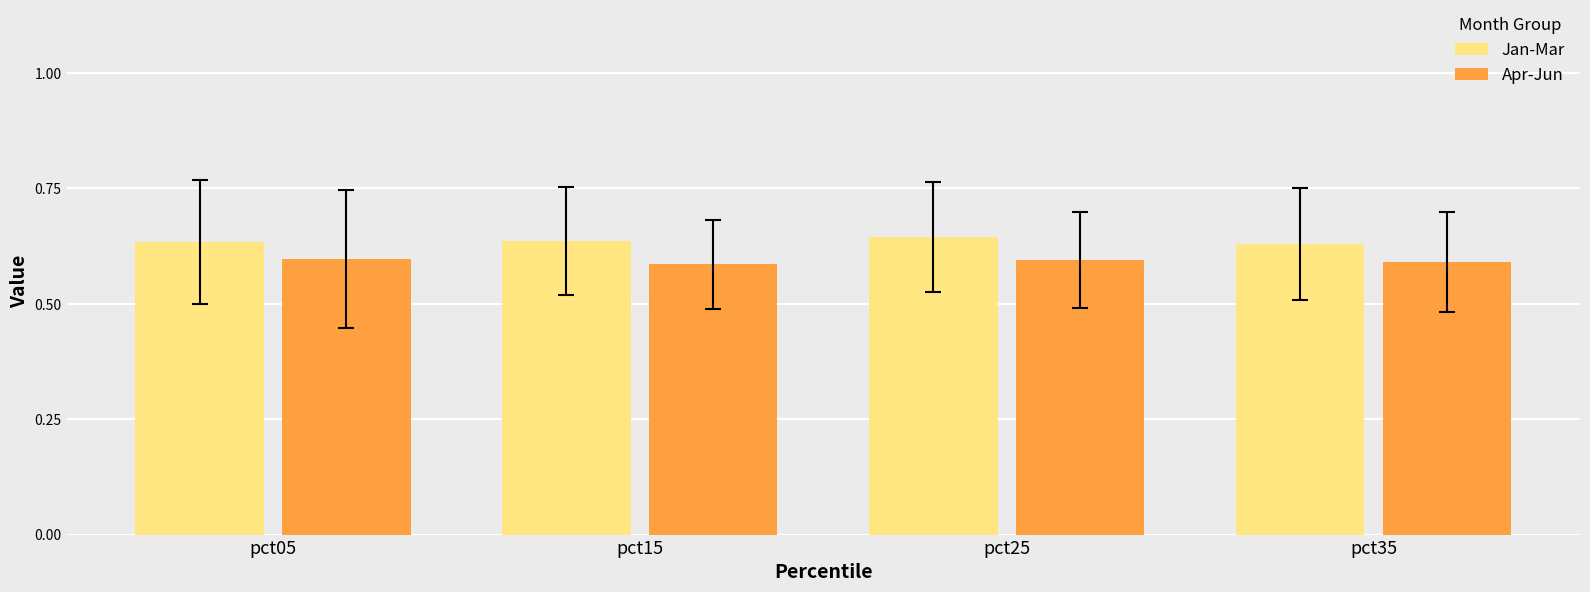

Count the number of categories in the chart.

4